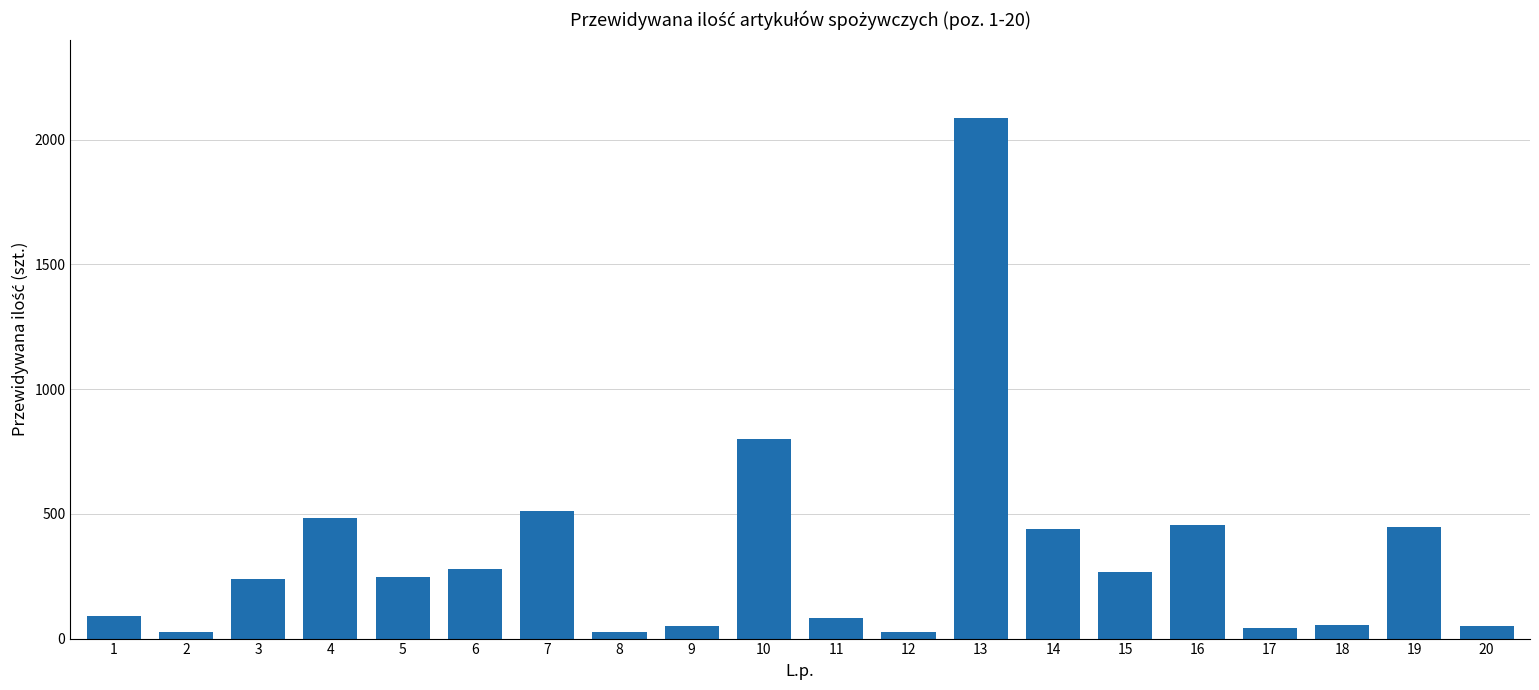

What is the value of the 1st bar from the left?

91